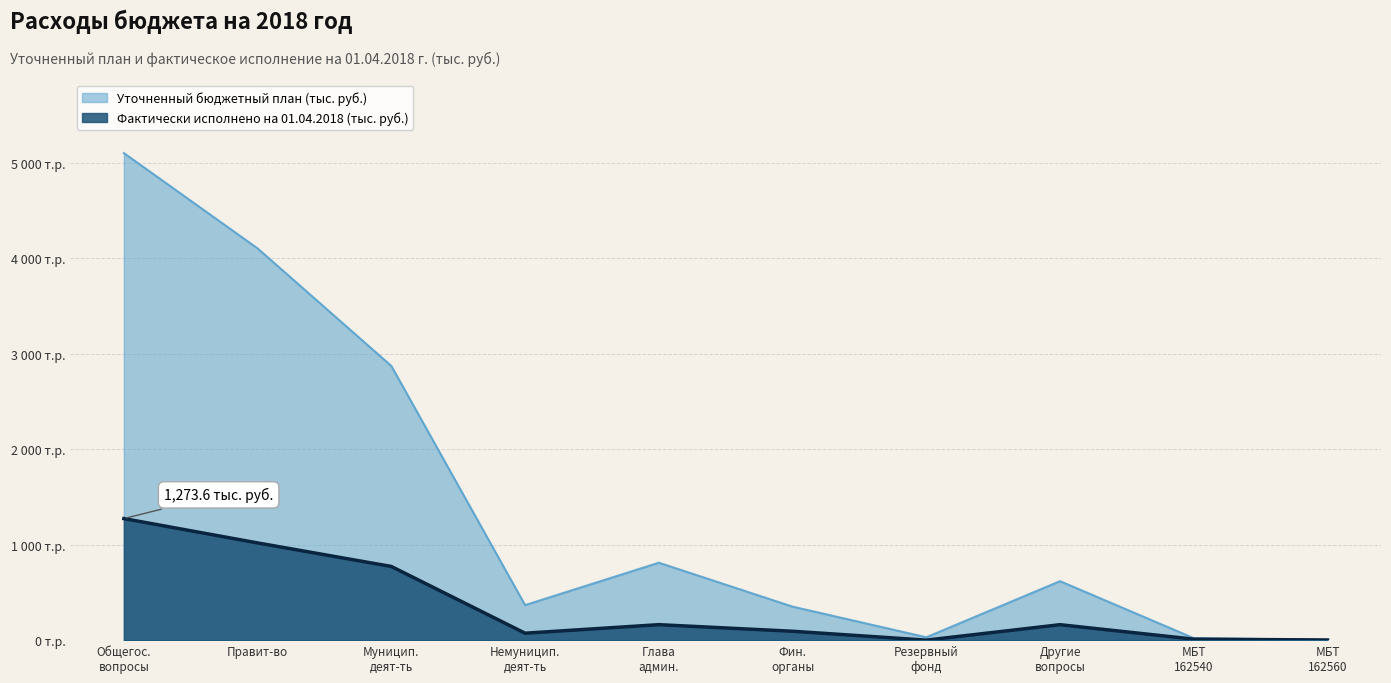

True or false: Фактически исполнено на 01.04.2018 (тыс. руб.) has a value of 1018.5 at Правит-во.

True